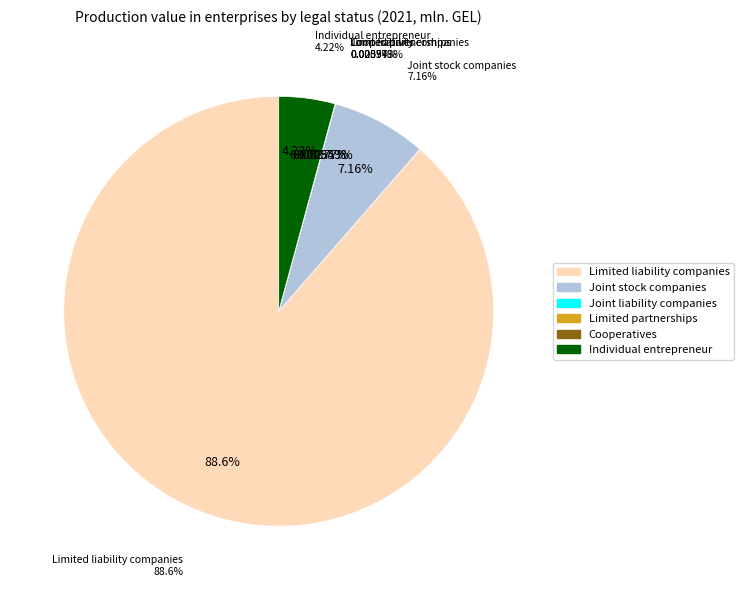

What is the largest slice in the pie chart?

Limited liability companies